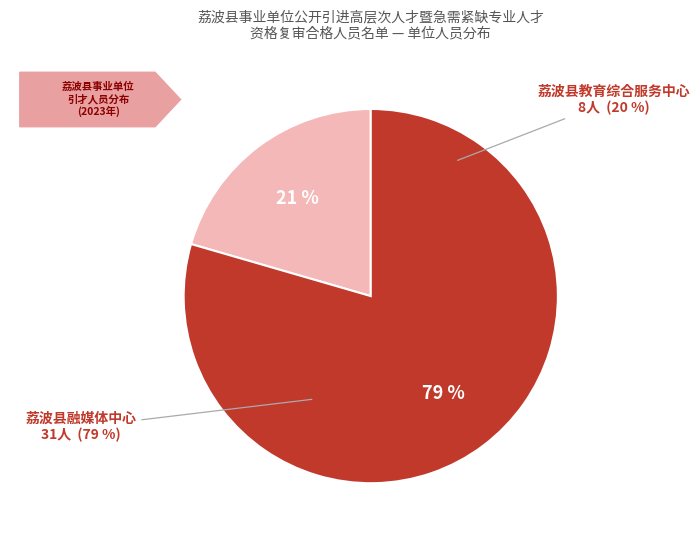

To the nearest percent, what portion does 荔波县教育综合服务中心工作员 represent?

21%